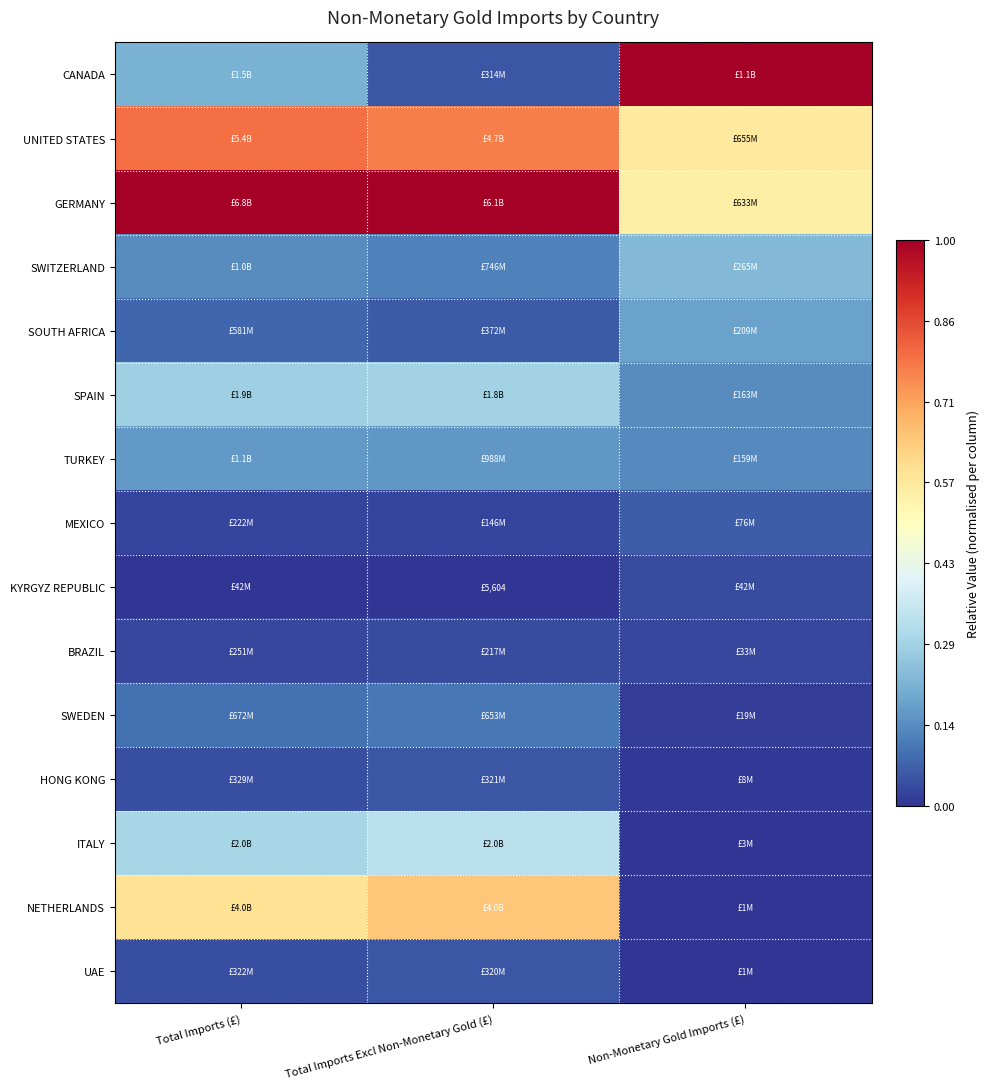

List the series in order of their peak value, highest first.

CANADA, GERMANY, UNITED STATES, NETHERLANDS, ITALY, SPAIN, SWITZERLAND, SOUTH AFRICA, TURKEY, SWEDEN, MEXICO, HONG KONG, UAE, BRAZIL, KYRGYZ REPUBLIC